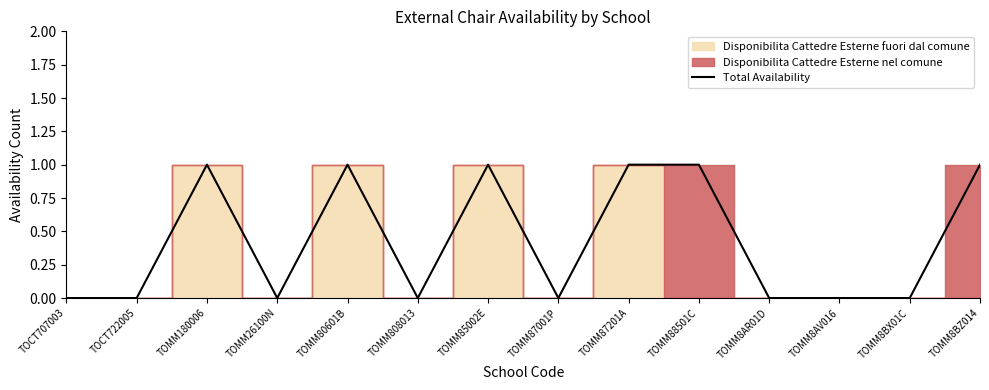

List the labels in order of value, smallest first.

TOCT707003, TOCT722005, TOMM26100N, TOMM808013, TOMM87001P, TOMM8AR01D, TOMM8AV016, TOMM8BX01C, TOMM180006, TOMM80601B, TOMM85002E, TOMM87201A, TOMM88501C, TOMM8BZ014